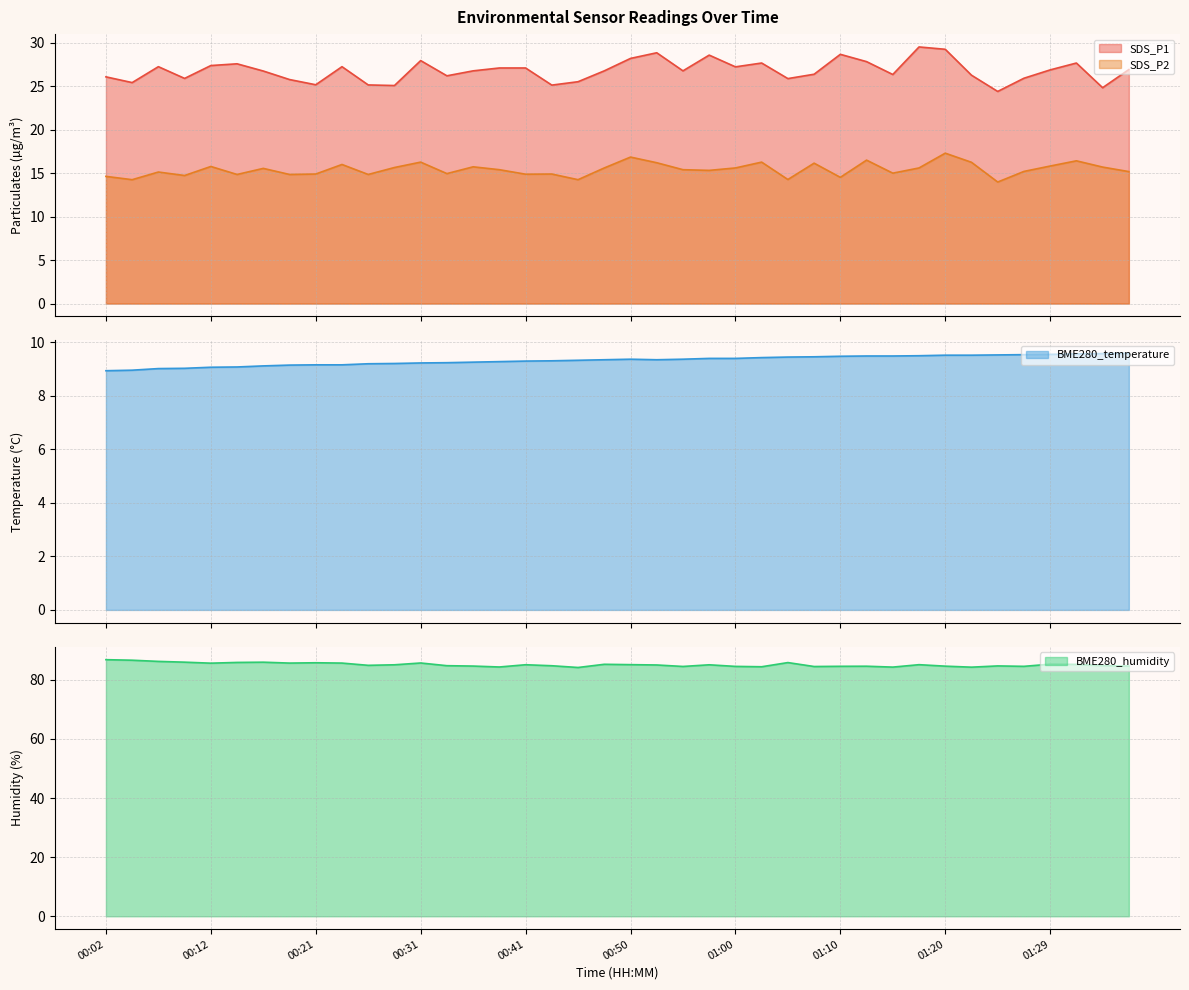

Reading right to left, transcribe all the data shown in this chart.

SDS_P1: 01:37=26.9	01:34=24.8	01:32=27.7	01:29=26.9	01:27=25.9	01:25=24.4	01:22=26.3	01:20=29.2	01:17=29.5	01:15=26.4	01:12=27.8	01:10=28.7	01:07=26.4	01:05=25.9	01:02=27.7	01:00=27.2	00:58=28.6	00:55=26.8	00:53=28.9	00:50=28.2	00:48=26.8	00:45=25.5	00:43=25.1	00:41=27.1	00:38=27.1	00:36=26.8	00:33=26.2	00:31=27.9	00:29=25.1	00:26=25.1	00:24=27.2	00:21=25.2	00:19=25.8	00:16=26.8	00:14=27.6	00:12=27.4	00:09=25.9	00:07=27.2	00:04=25.4	00:02=26.1
SDS_P2: 01:37=15.2	01:34=15.7	01:32=16.4	01:29=15.8	01:27=15.2	01:25=14.0	01:22=16.2	01:20=17.3	01:17=15.6	01:15=15.0	01:12=16.5	01:10=14.5	01:07=16.1	01:05=14.3	01:02=16.3	01:00=15.6	00:58=15.3	00:55=15.4	00:53=16.2	00:50=16.9	00:48=15.6	00:45=14.2	00:43=14.9	00:41=14.9	00:38=15.4	00:36=15.7	00:33=14.9	00:31=16.3	00:29=15.7	00:26=14.8	00:24=16.0	00:21=14.9	00:19=14.8	00:16=15.6	00:14=14.8	00:12=15.8	00:09=14.7	00:07=15.1	00:04=14.2	00:02=14.6
BME280_temperature: 01:37=9.6	01:34=9.6	01:32=9.6	01:29=9.5	01:27=9.5	01:25=9.5	01:22=9.5	01:20=9.5	01:17=9.5	01:15=9.5	01:12=9.5	01:10=9.5	01:07=9.4	01:05=9.4	01:02=9.4	01:00=9.4	00:58=9.4	00:55=9.4	00:53=9.3	00:50=9.4	00:48=9.3	00:45=9.3	00:43=9.3	00:41=9.3	00:38=9.3	00:36=9.2	00:33=9.2	00:31=9.2	00:29=9.2	00:26=9.2	00:24=9.2	00:21=9.2	00:19=9.1	00:16=9.1	00:14=9.1	00:12=9.1	00:09=9.0	00:07=9.0	00:04=8.9	00:02=8.9
BME280_humidity: 01:37=84.6	01:34=84.8	01:32=85.2	01:29=85.3	01:27=84.5	01:25=84.7	01:22=84.2	01:20=84.6	01:17=85.1	01:15=84.3	01:12=84.6	01:10=84.5	01:07=84.5	01:05=85.8	01:02=84.4	01:00=84.5	00:58=85.0	00:55=84.5	00:53=85.0	00:50=85.1	00:48=85.2	00:45=84.1	00:43=84.7	00:41=85.1	00:38=84.3	00:36=84.6	00:33=84.8	00:31=85.7	00:29=85.0	00:26=84.9	00:24=85.6	00:21=85.7	00:19=85.6	00:16=85.9	00:14=85.8	00:12=85.6	00:09=85.9	00:07=86.2	00:04=86.6	00:02=86.8